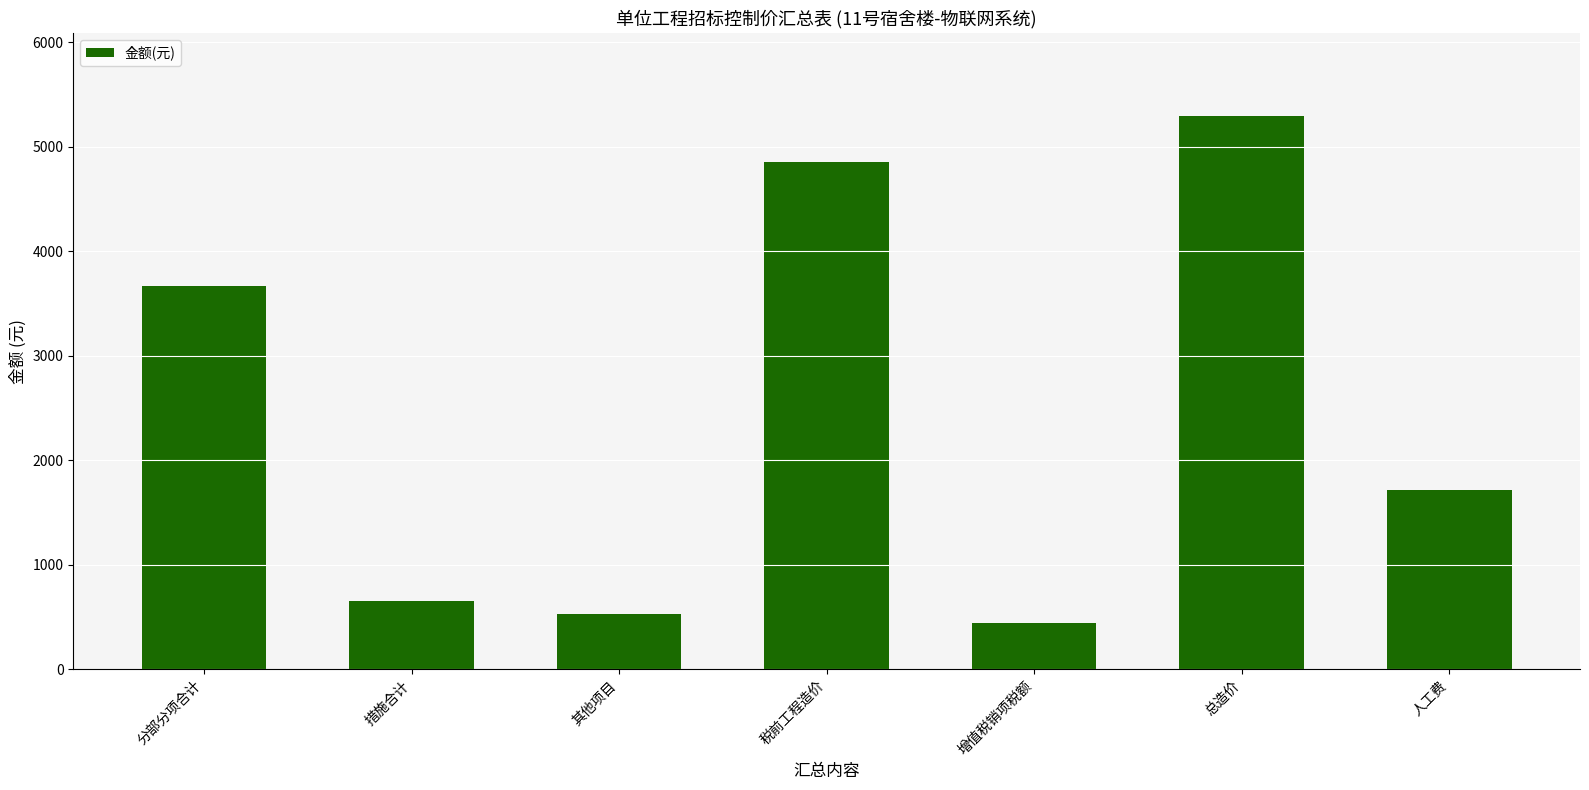

Reading left to right, what are all the values shown in this chart?

分部分项合计=3671.4	措施合计=654.9	其他项目=530.5	税前工程造价=4856.9	增值税销项税额=437.1	总造价=5294.0	人工费=1710.0